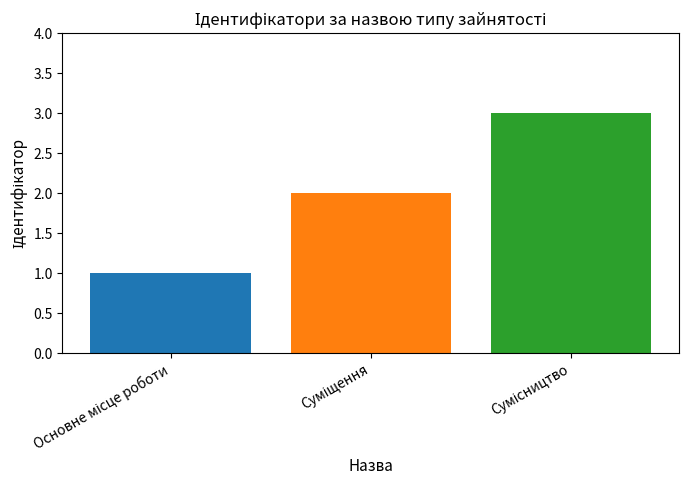

Count the number of data series in this chart.

3